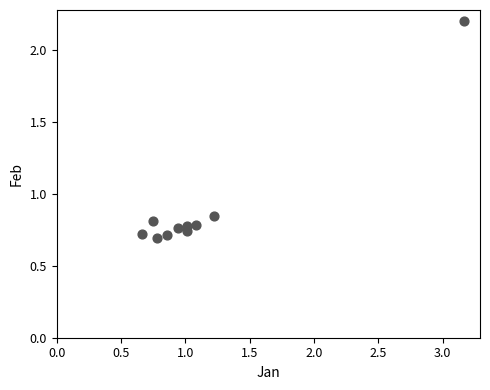

What is the average Y value?

0.9